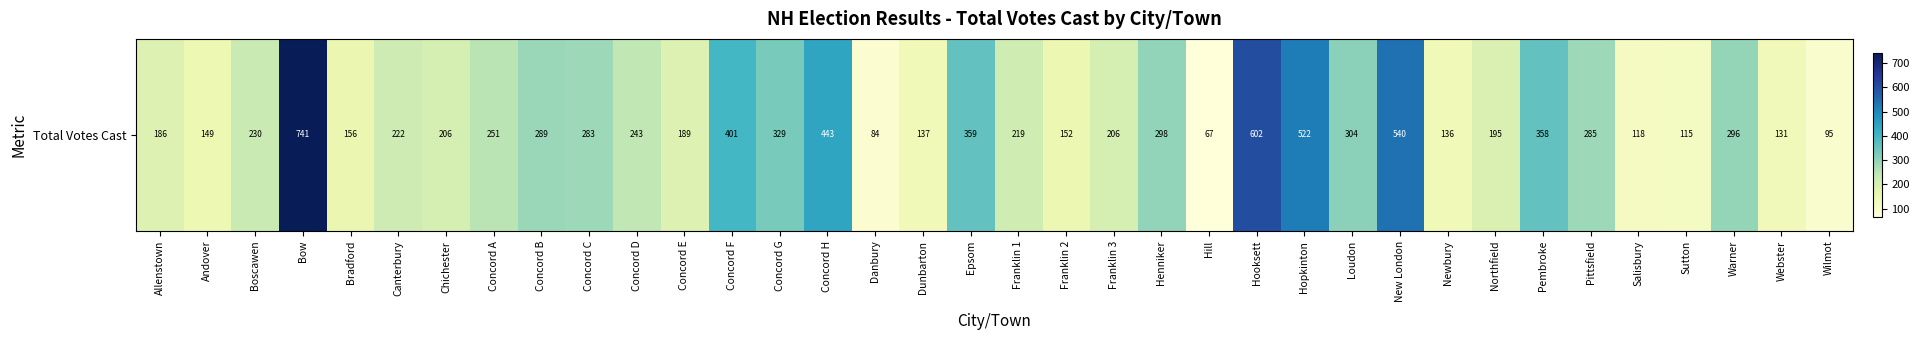

Rank the categories by value from highest to lowest.

Bow, Hooksett, New London, Hopkinton, Concord H, Concord F, Epsom, Pembroke, Concord G, Loudon, Henniker, Warner, Concord B, Pittsfield, Concord C, Concord A, Concord D, Boscawen, Canterbury, Franklin 1, Chichester, Franklin 3, Northfield, Concord E, Allenstown, Bradford, Franklin 2, Andover, Dunbarton, Newbury, Webster, Salisbury, Sutton, Wilmot, Danbury, Hill